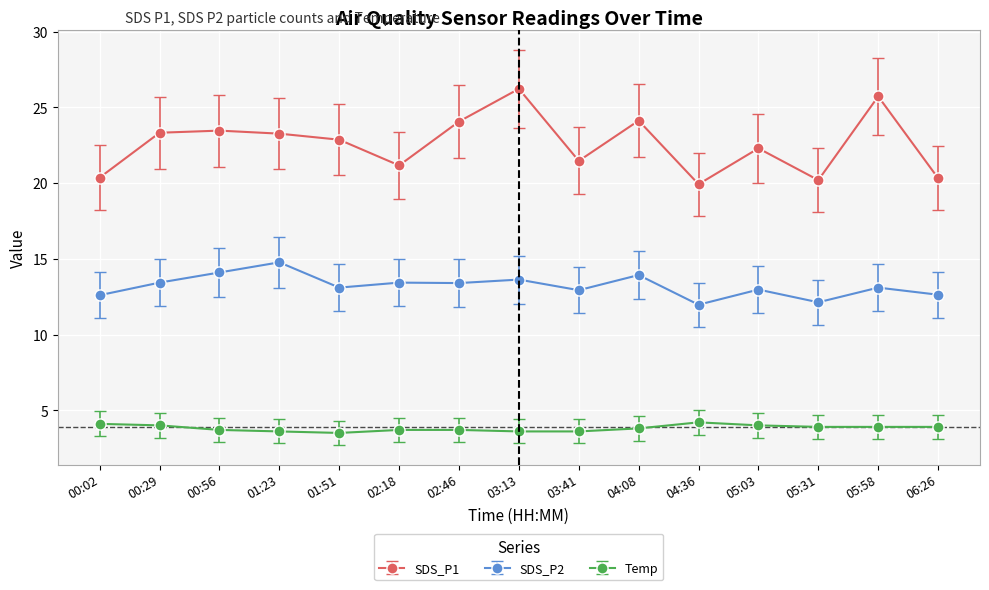

What is the total value across all series at 05:31?

36.2